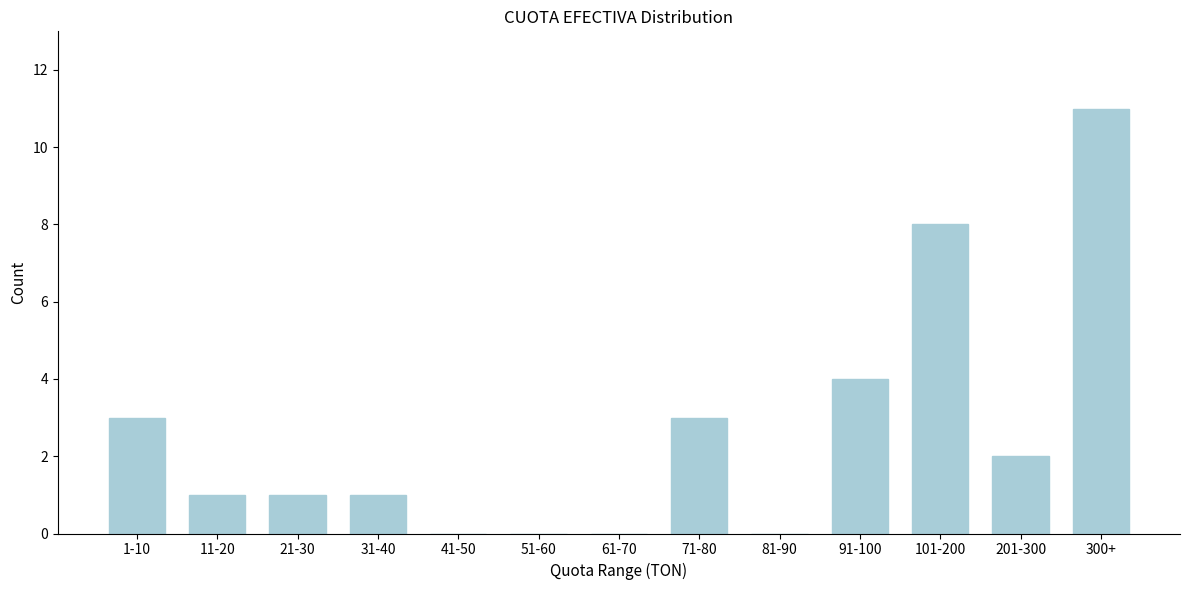

Reading right to left, transcribe all the data shown in this chart.

300+=11	201-300=2	101-200=8	91-100=4	81-90=0	71-80=3	61-70=0	51-60=0	41-50=0	31-40=1	21-30=1	11-20=1	1-10=3